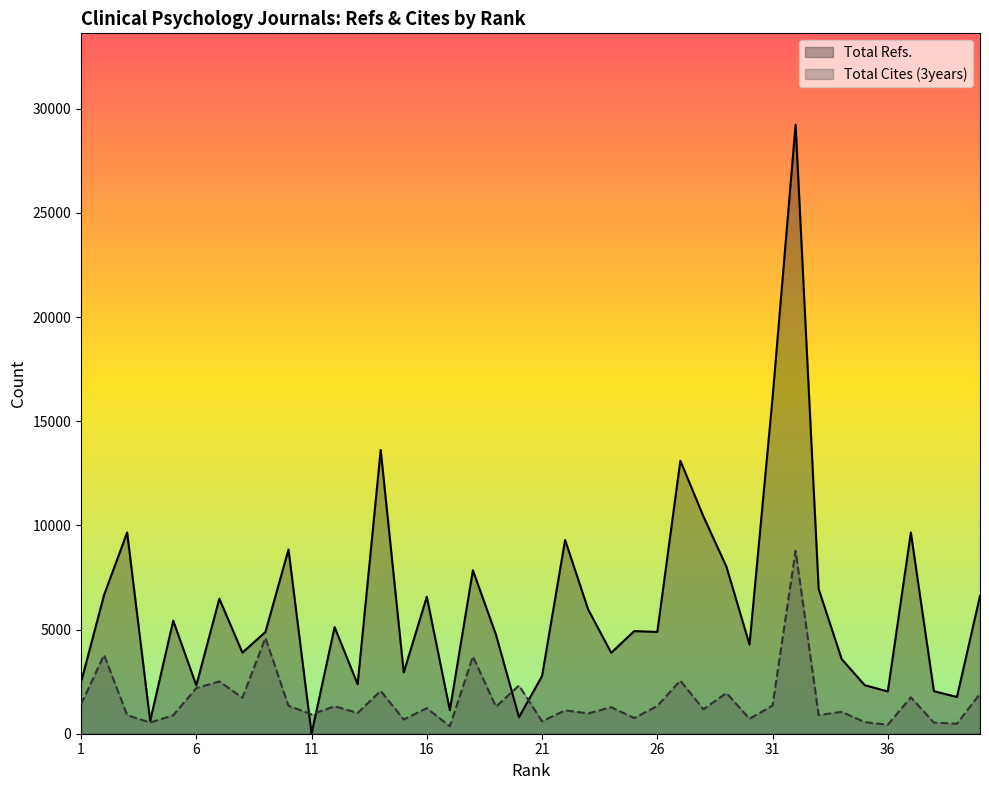

At which category does Total Refs. reach its first local peak?

3